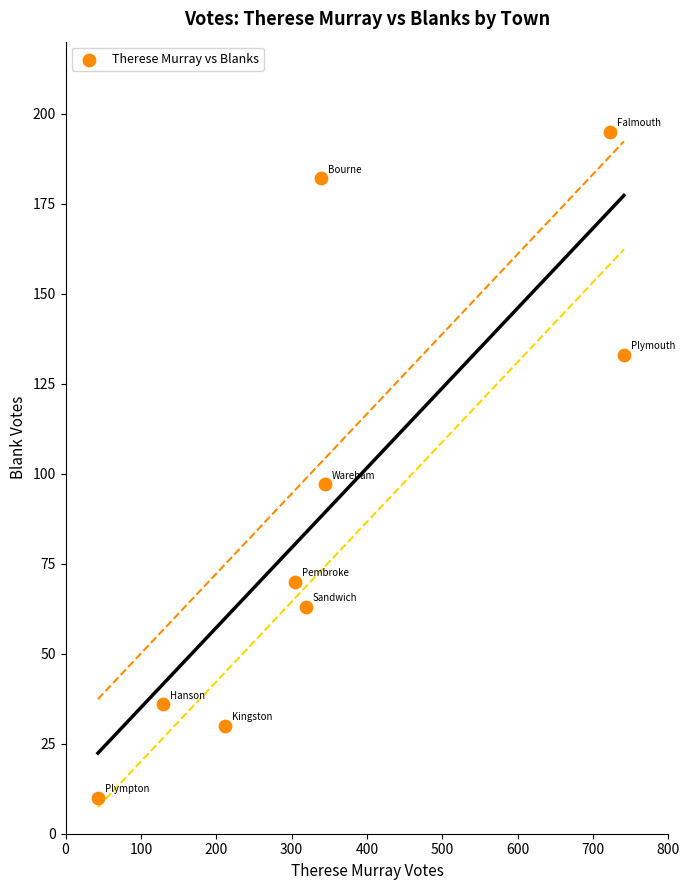

What is the average Y value?

91